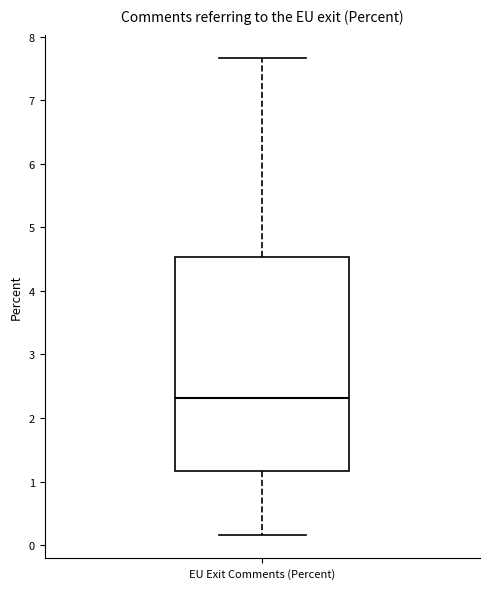

Transcribe this box plot: give where the median line is, the range the box spans, and where the two whiskers end, as read against the y-axis. The values are not printed on the chart, so give them approximately, as read against the axis.

median 2.3, box 1.2 to 4.5, whiskers 0.2 to 7.7